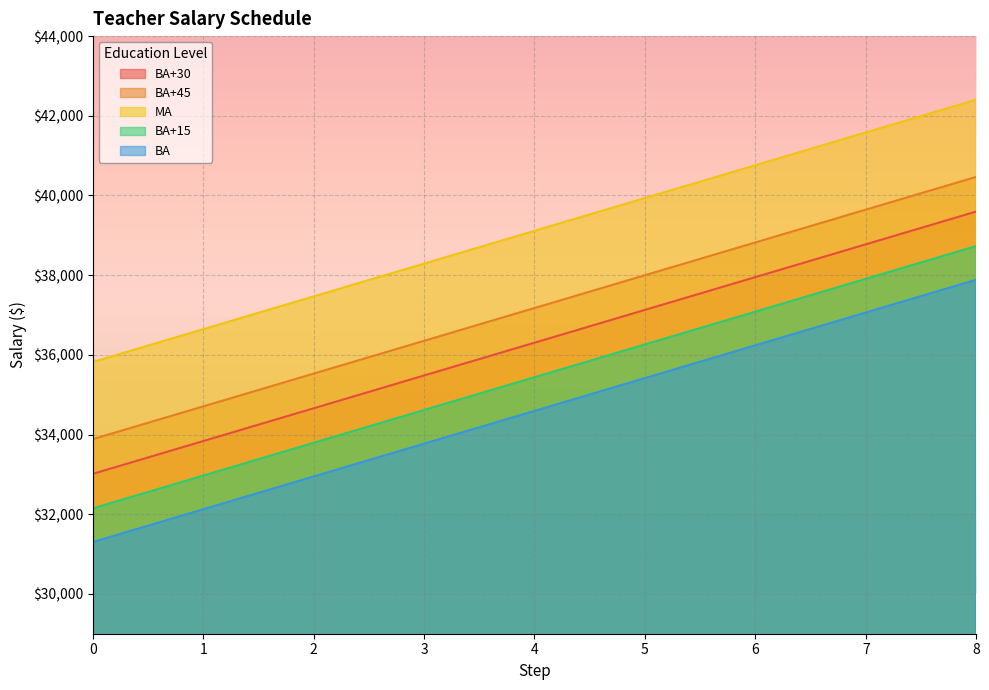

Is the value of BA at 6 greater than the value of MA at 4?

No